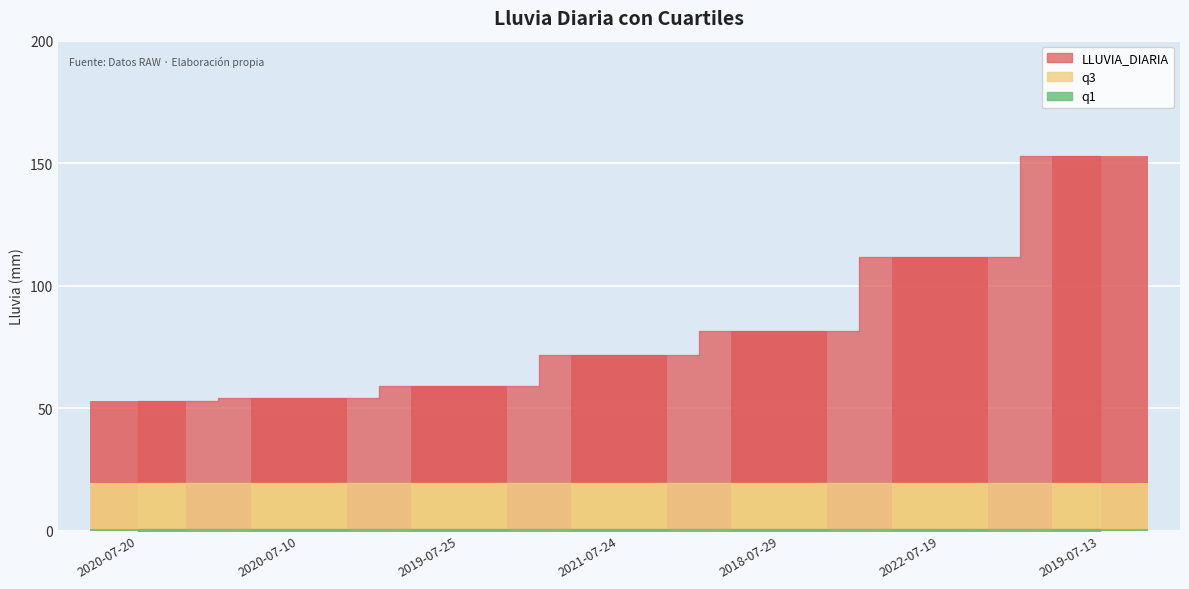

What is the approximate value of LLUVIA_DIARIA at 2019-07-25?

59.2